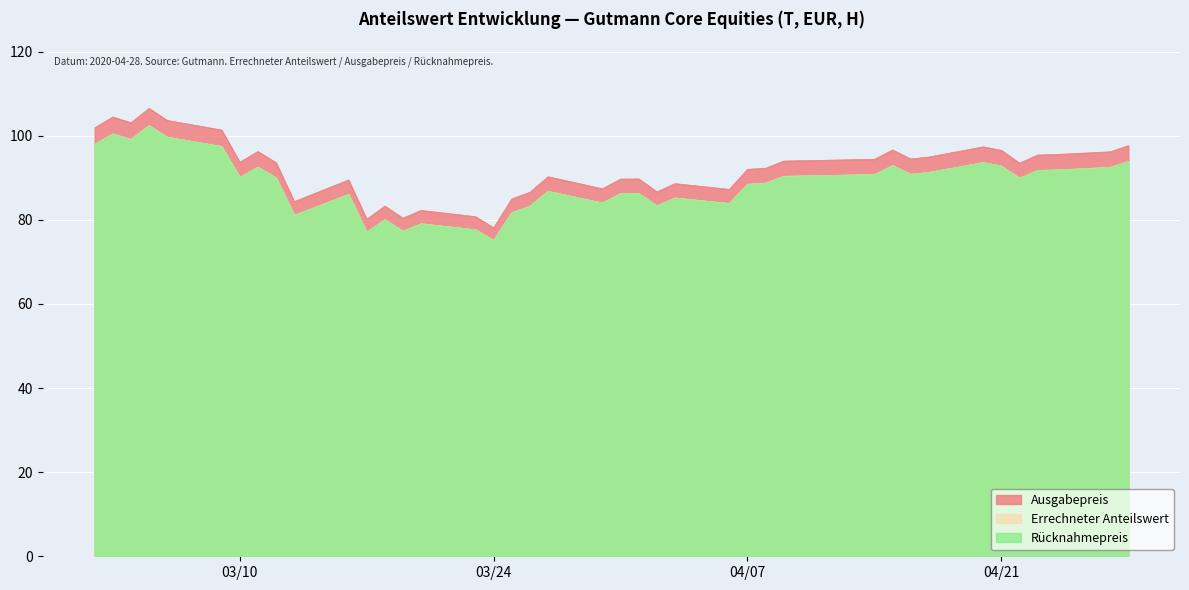

Is the value of Rücknahmepreis at 2020-04-20 greater than the value of Ausgabepreis at 2020-03-05?

No